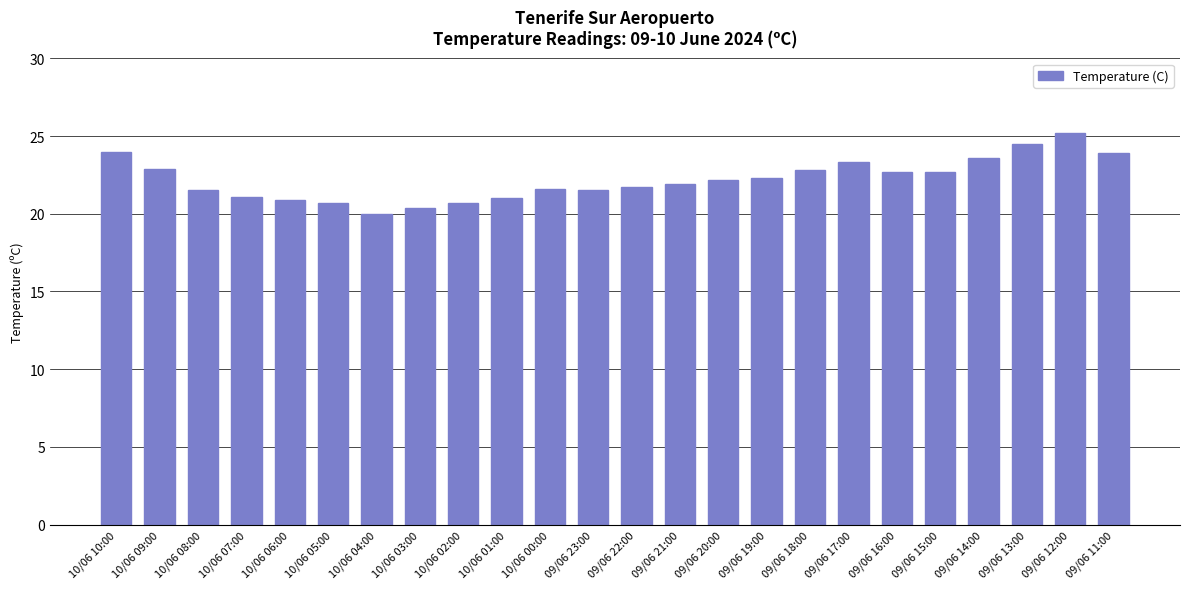

The chart shows a value of 21.6 at 10/06 00:00. True or false?

True